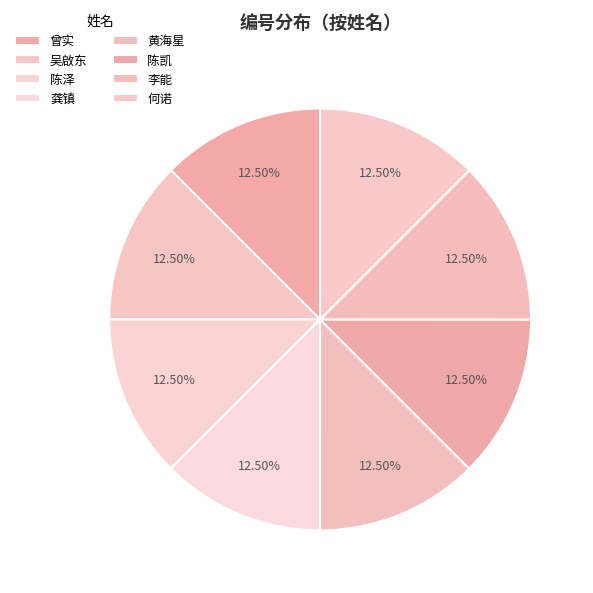

Does 李能 represent more than half of the total?

No